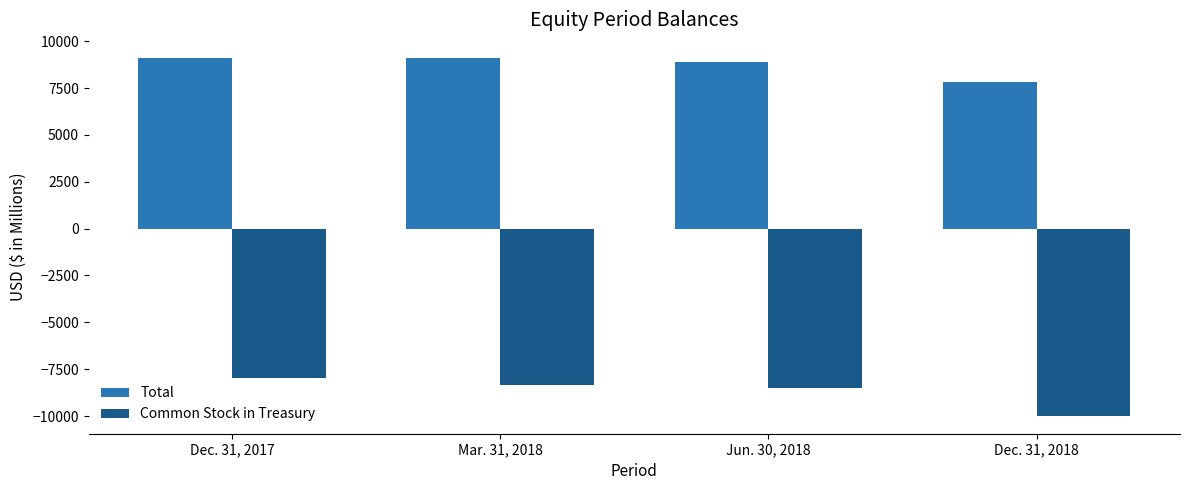

The value of Common Stock in Treasury at Mar. 31, 2018 is -10924. True or false?

False